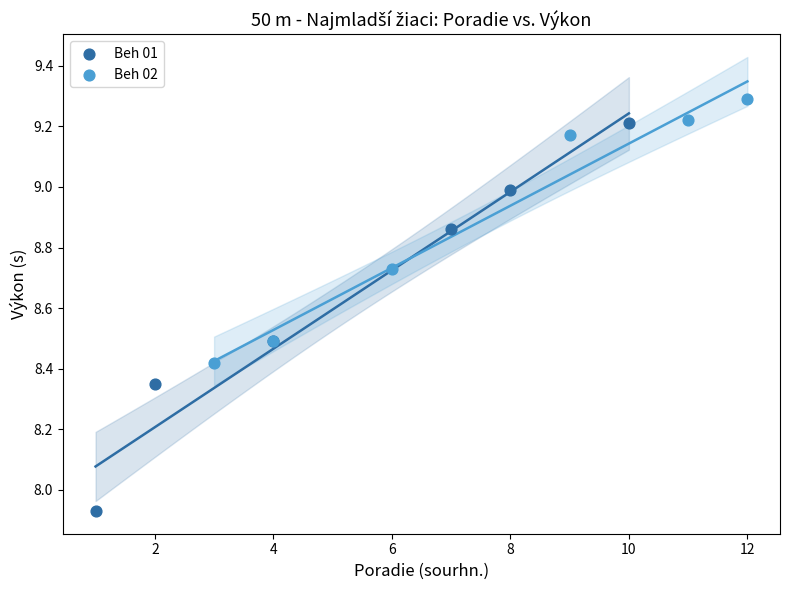

Which series has the widest spread of Y values?

Beh 01